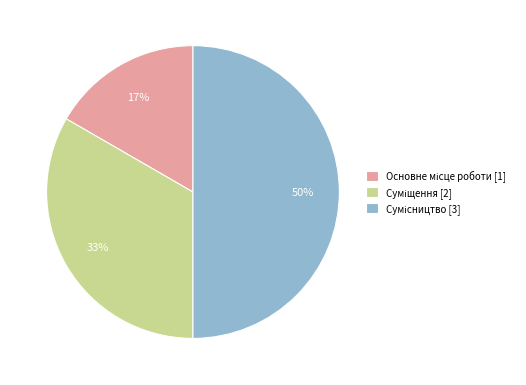

Count the number of slices in the pie.

3